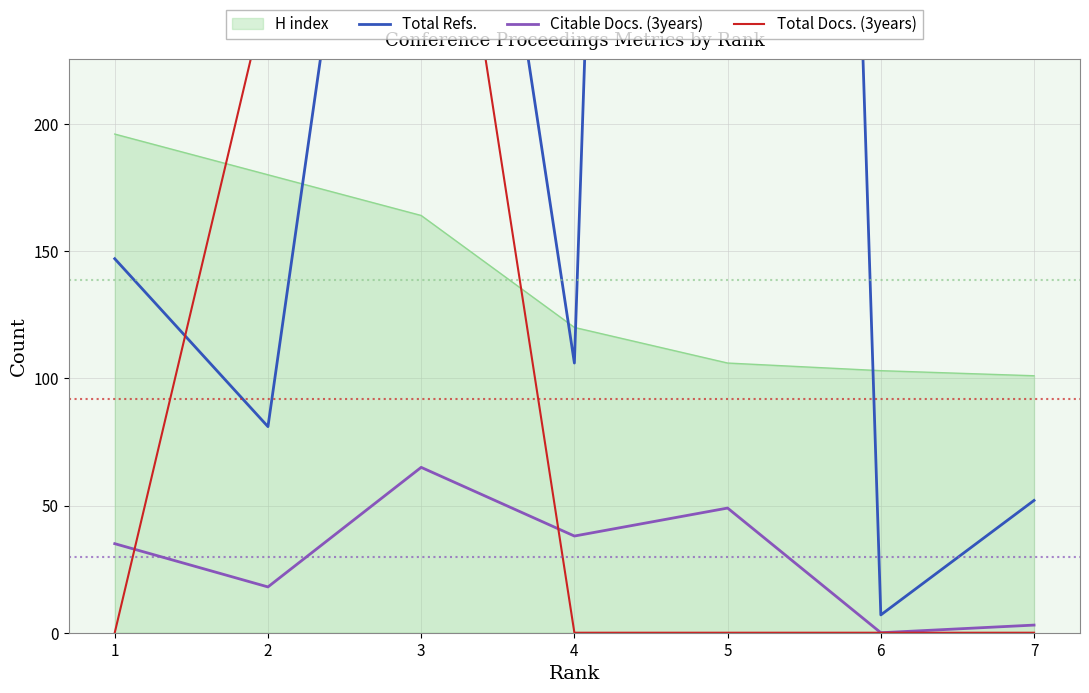

At which label does Citable Docs. (3years) first exceed 35?

3